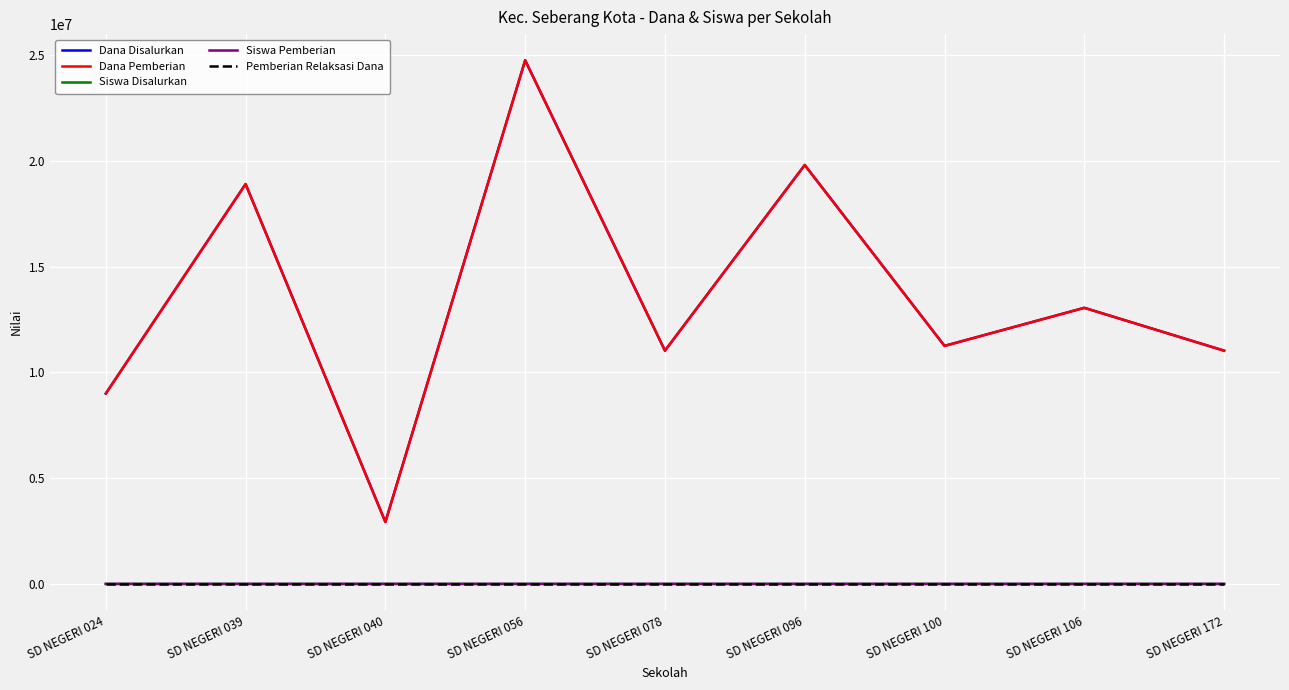

Which series has the largest range (max minus min)?

Dana Disalurkan